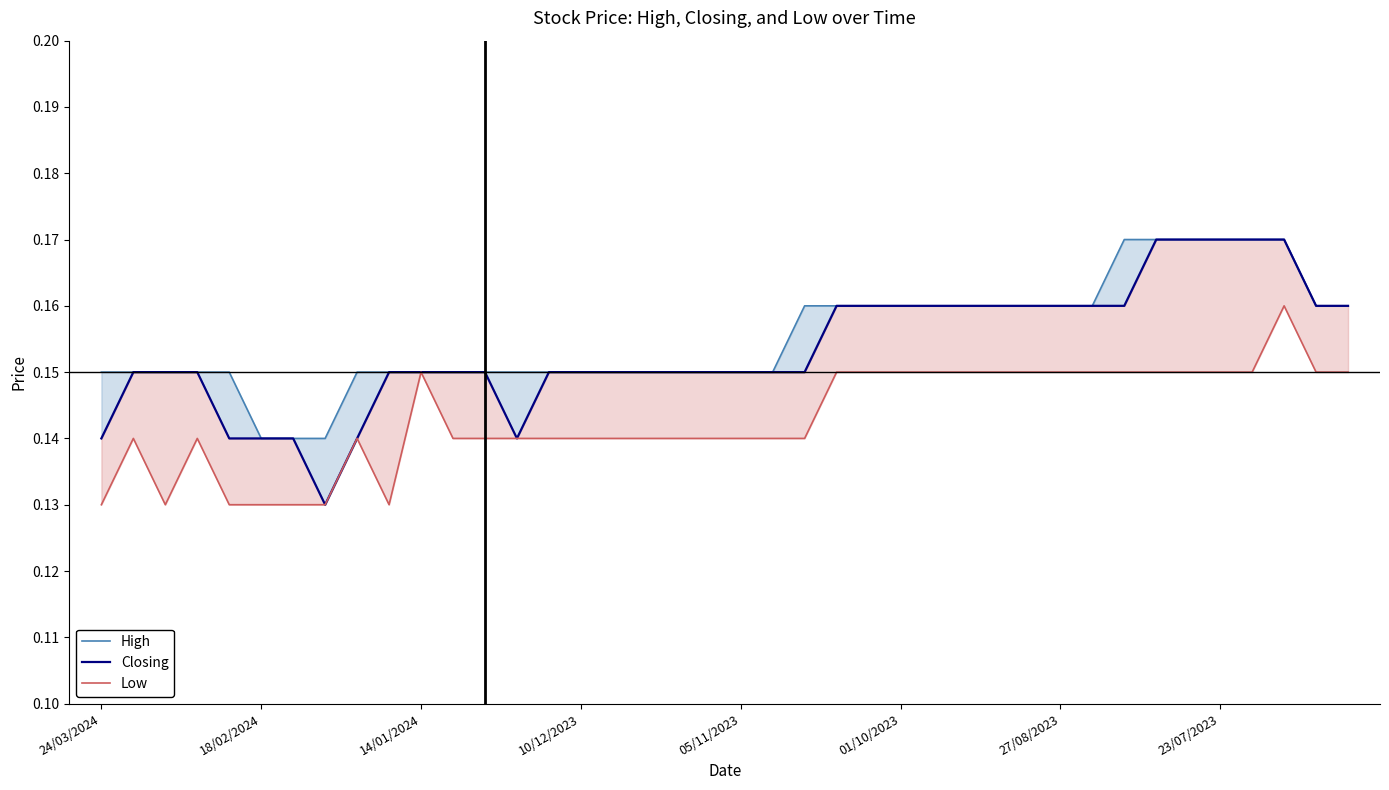

At which category is the sum across all series the highest?

37